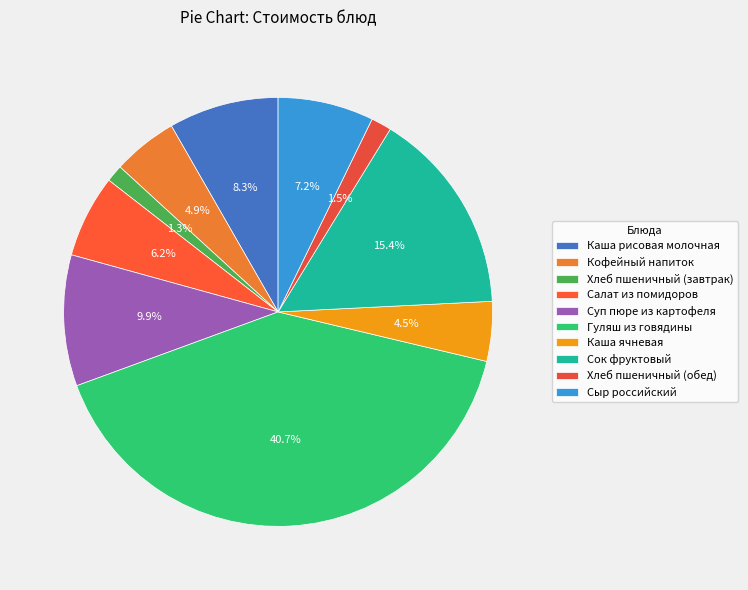

How many slices are in this pie chart?

10